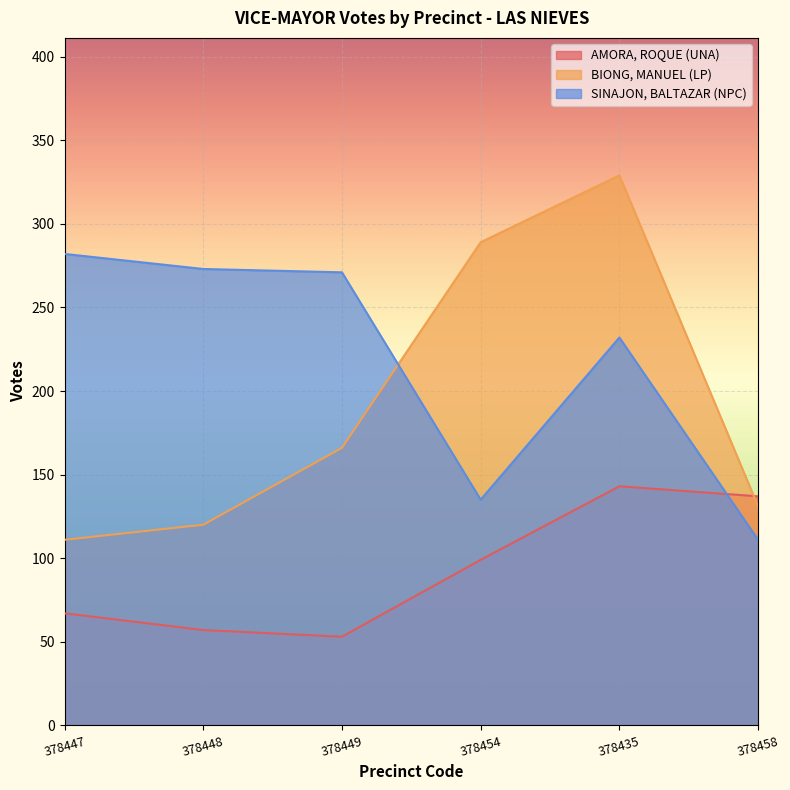

List the series in order of their peak value, highest first.

BIONG, MANUEL (LP), SINAJON, BALTAZAR (NPC), AMORA, ROQUE (UNA)